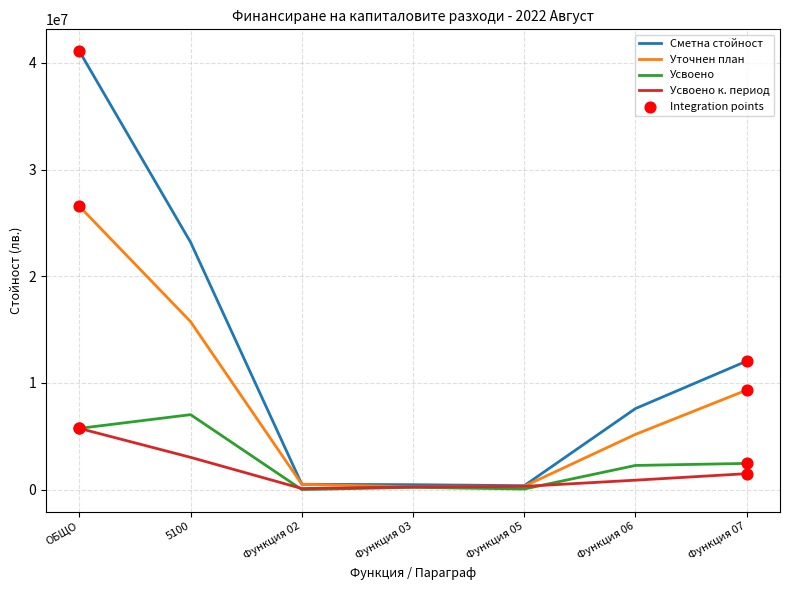

Which series changed the most between ОБЩО and Функция 05?

Сметна стойност